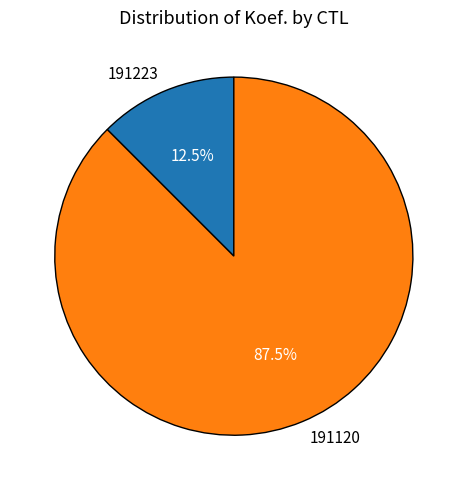

What is the ratio of the value at 191223 to the value at 191120?

0.1